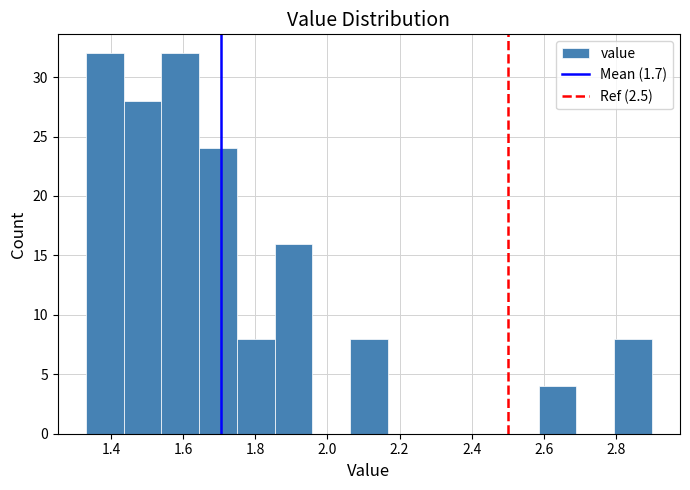

Reading left to right, list every bar in this chart as the range it spans on the x-axis followed by its height. Neither the bar edges nor the heights are printed on the chart, so give them approximately, as read against the axes.

1.34 to 1.44: 32
1.44 to 1.54: 28
1.54 to 1.64: 32
1.64 to 1.74: 24
1.74 to 1.86: 8
1.86 to 1.96: 16
1.96 to 2.06: 0
2.06 to 2.16: 8
2.16 to 2.28: 0
2.28 to 2.38: 0
2.38 to 2.48: 0
2.48 to 2.58: 0
2.58 to 2.70: 4
2.70 to 2.80: 0
2.80 to 2.90: 8